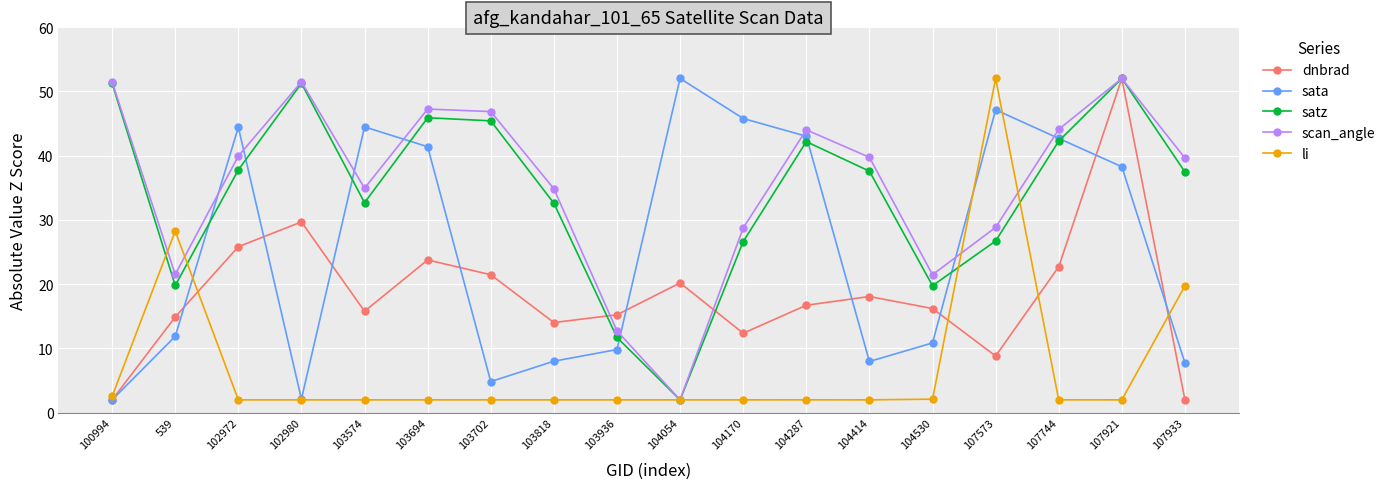

What is the difference between the highest and lowest values at 107933?

37.6